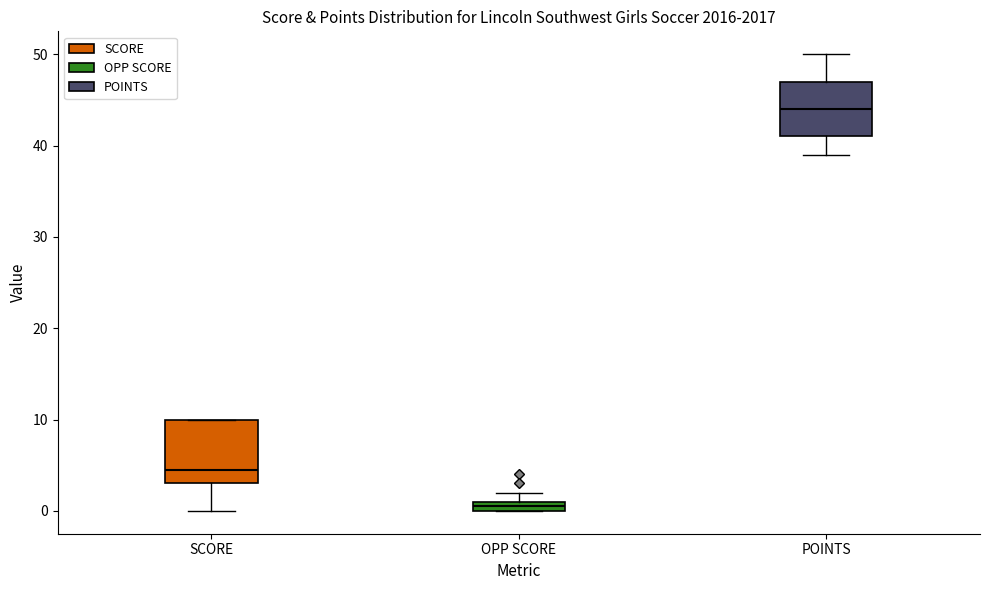

Which box's median line is the highest?

POINTS